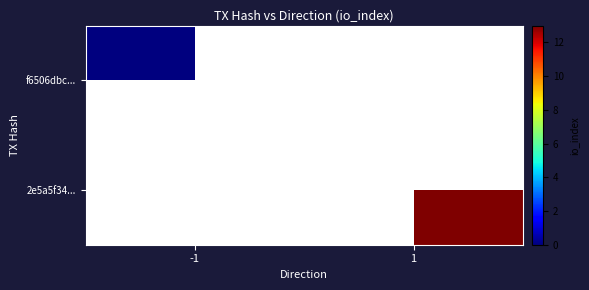

Rank the series at 1 from highest to lowest value.

f6506dbc..., 2e5a5f34...